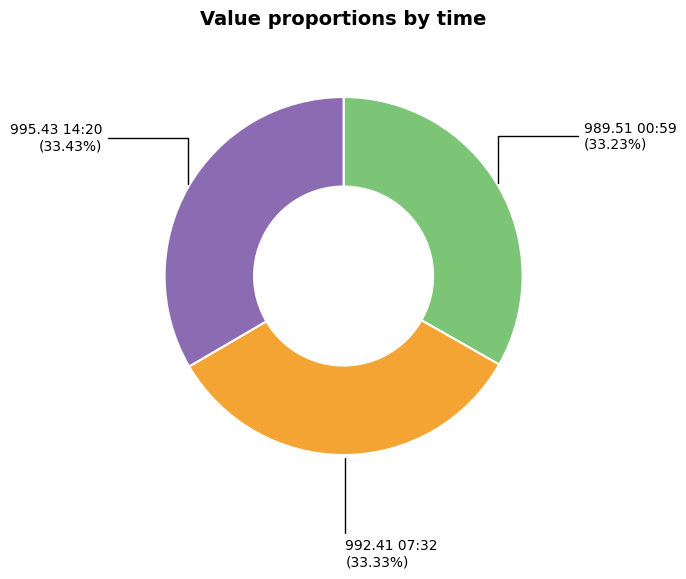

Is there any slice that represents more than half of the pie?

No